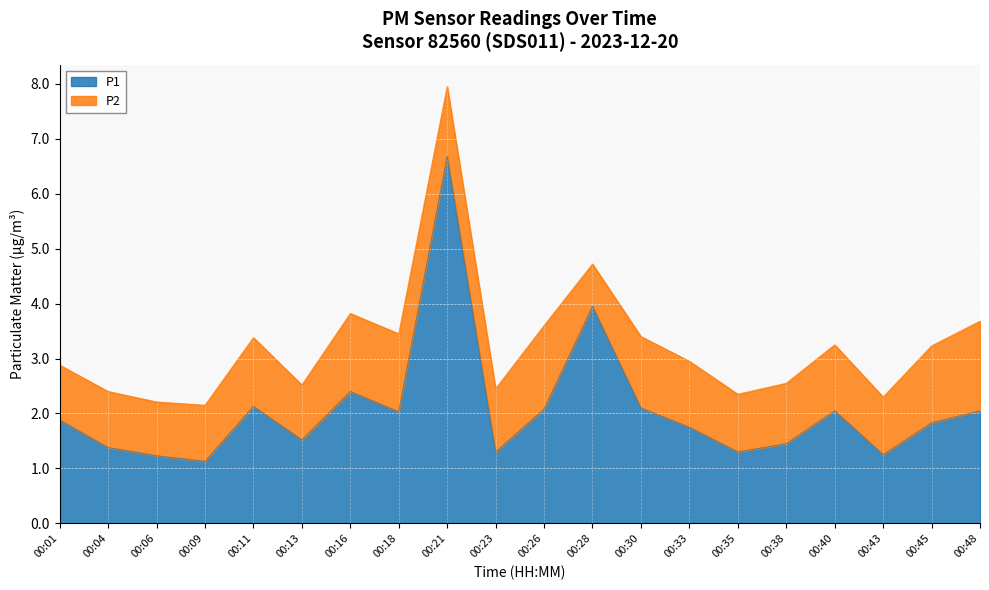

Approximately how many times larger is the value at 00:18 compared to 00:09?

1.8